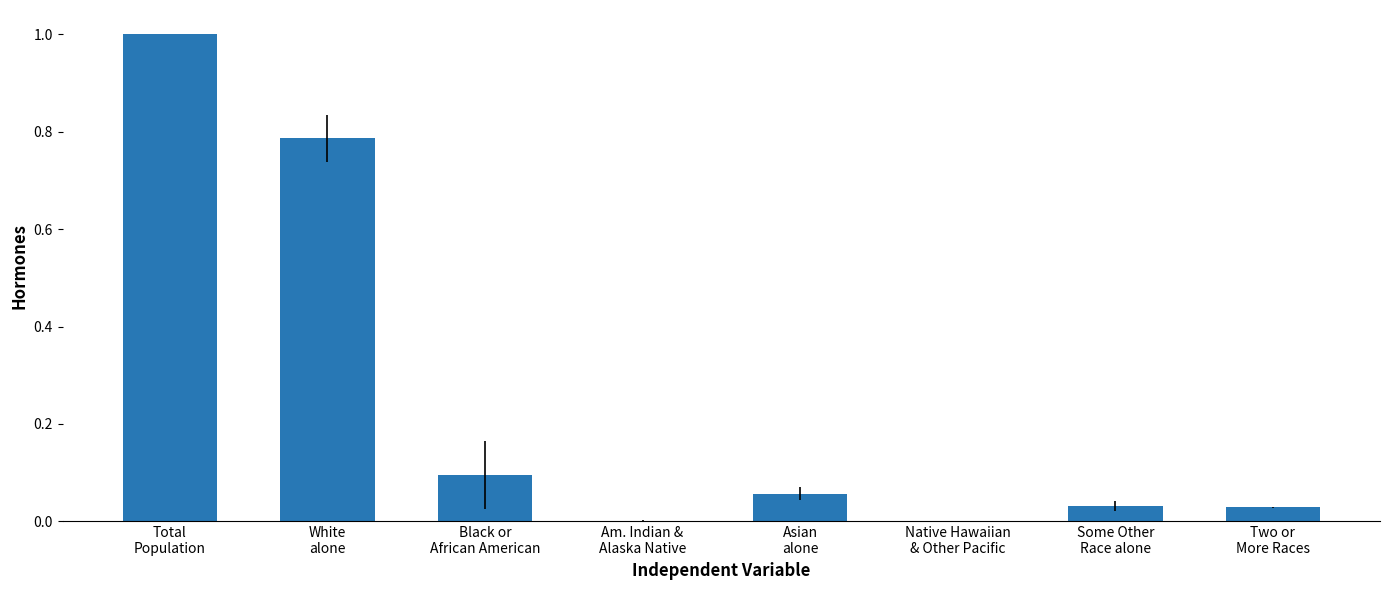

What is the greatest value displayed?

1.0